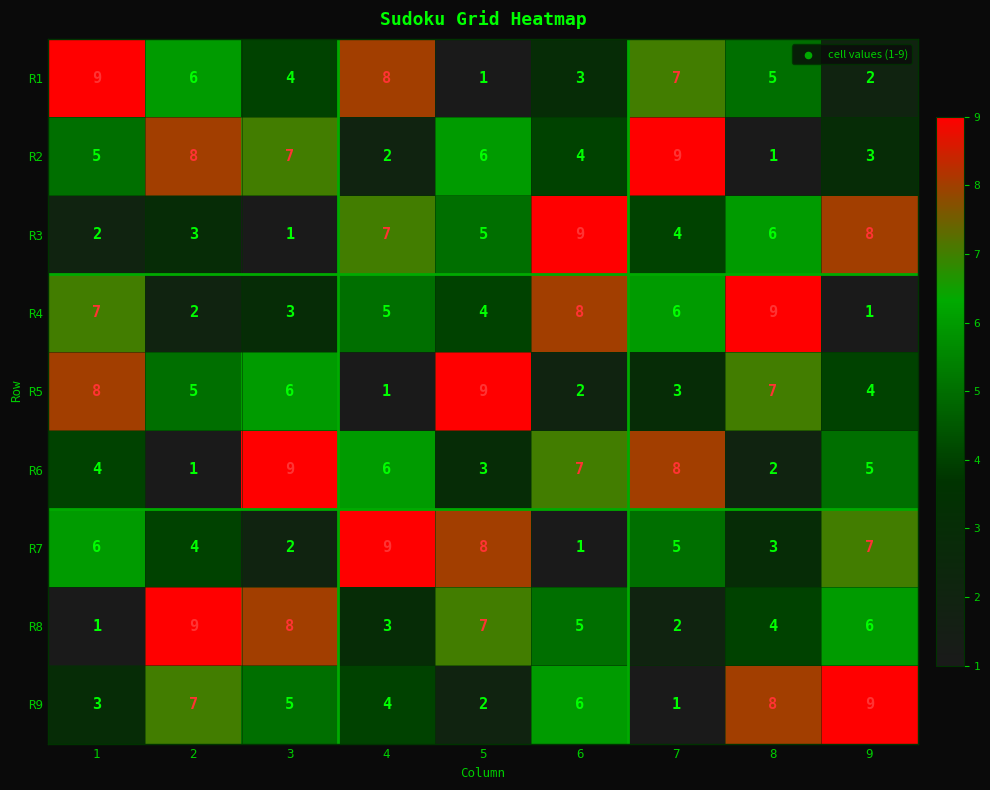

What is the difference between the maximum and minimum values in the R4 series?

8